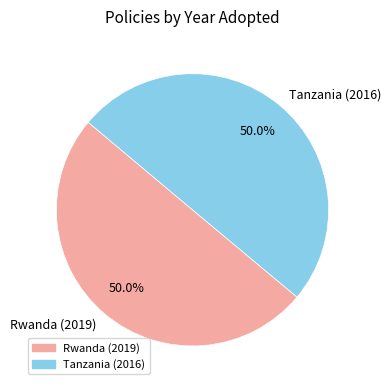

What percentage do Rwanda (2019) and Tanzania (2016) together represent?

100.0%